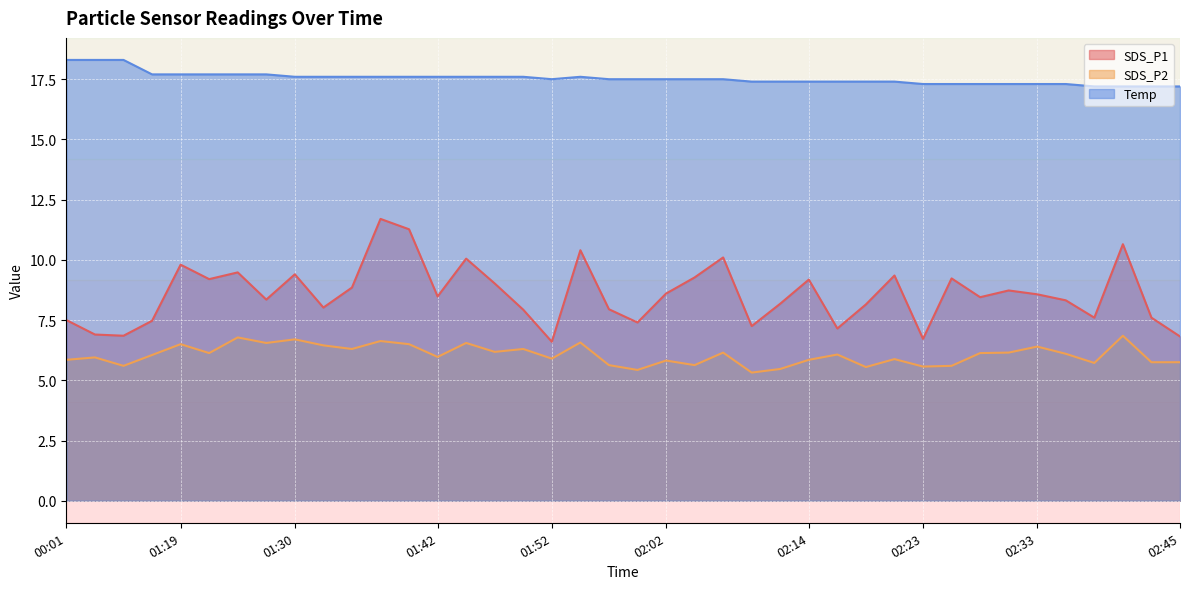

The Temp series shows 17.5 at 02:04. True or false?

True